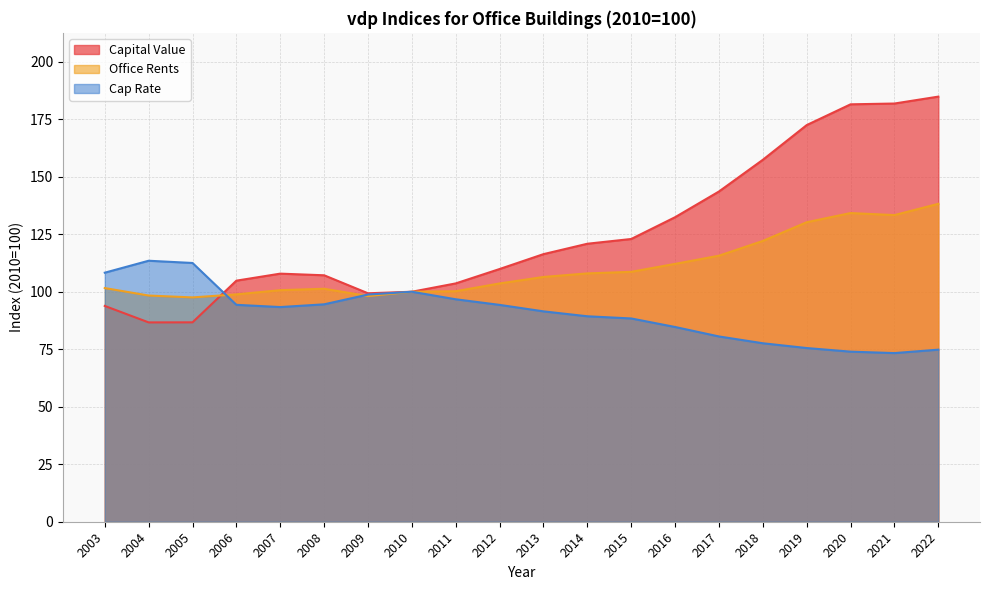

At which category is the sum across all series the highest?

2022